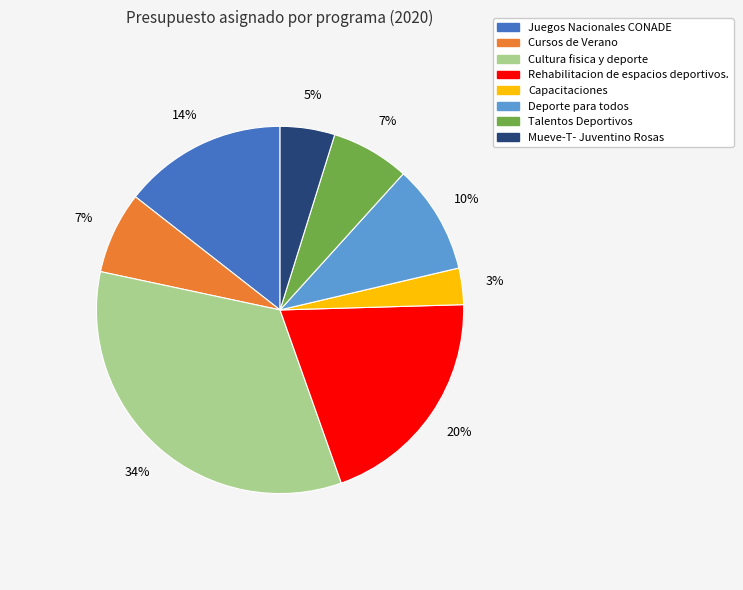

Which slice is the largest?

Cultura fisica y deporte